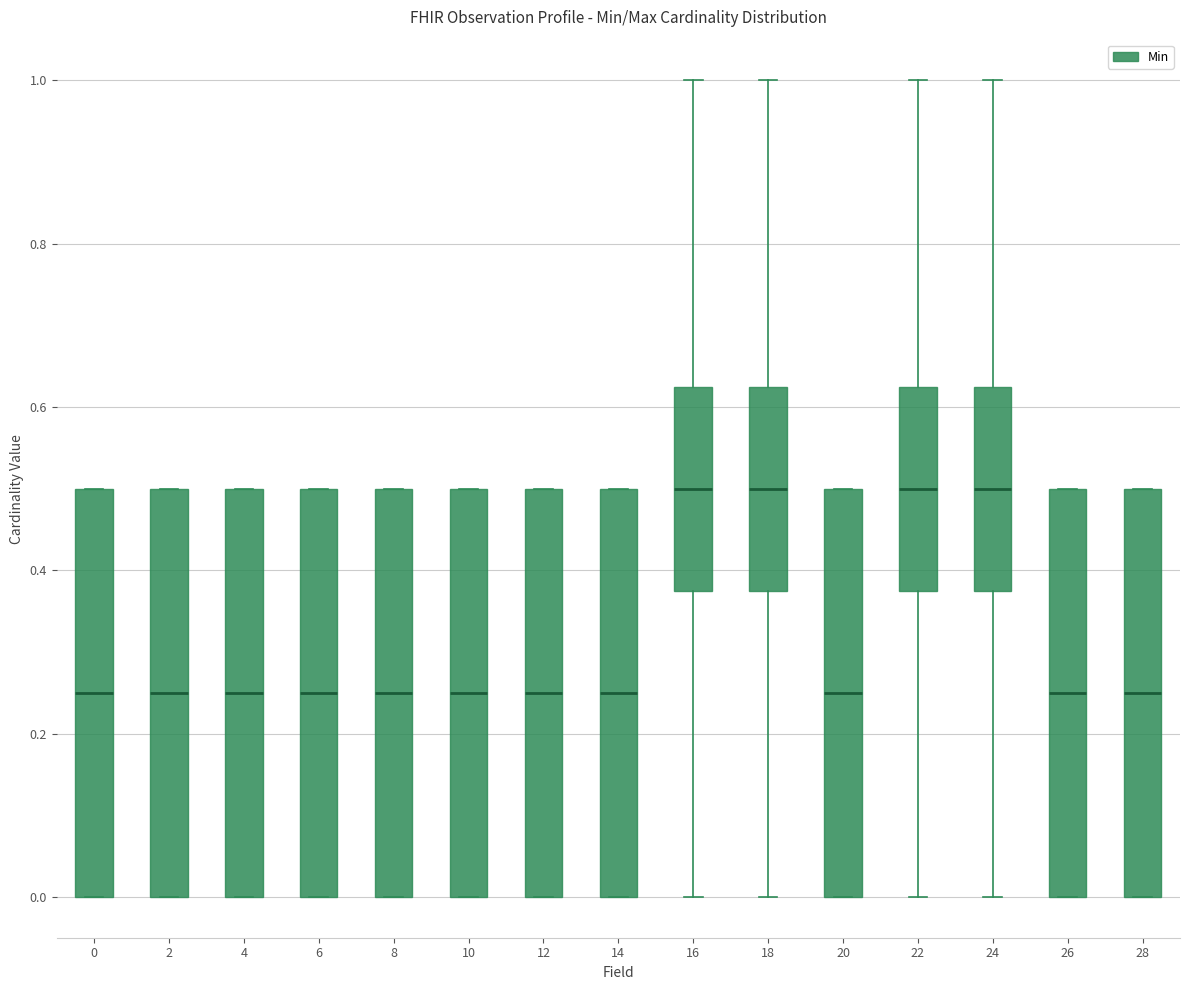

Reading left to right, read every box against the y-axis: the position of its median line, the range the box covers, and the ends of its whiskers. The values are not printed on the chart, so give them approximately, as read against the axis.

0: median 0.26, box 0.00 to 0.50, whiskers 0.00 to 0.50
2: median 0.26, box 0.00 to 0.50, whiskers 0.00 to 0.50
4: median 0.26, box 0.00 to 0.50, whiskers 0.00 to 0.50
6: median 0.26, box 0.00 to 0.50, whiskers 0.00 to 0.50
8: median 0.26, box 0.00 to 0.50, whiskers 0.00 to 0.50
10: median 0.26, box 0.00 to 0.50, whiskers 0.00 to 0.50
12: median 0.26, box 0.00 to 0.50, whiskers 0.00 to 0.50
14: median 0.26, box 0.00 to 0.50, whiskers 0.00 to 0.50
16: median 0.50, box 0.38 to 0.62, whiskers 0.00 to 1.00
18: median 0.50, box 0.38 to 0.62, whiskers 0.00 to 1.00
20: median 0.26, box 0.00 to 0.50, whiskers 0.00 to 0.50
22: median 0.50, box 0.38 to 0.62, whiskers 0.00 to 1.00
24: median 0.50, box 0.38 to 0.62, whiskers 0.00 to 1.00
26: median 0.26, box 0.00 to 0.50, whiskers 0.00 to 0.50
28: median 0.26, box 0.00 to 0.50, whiskers 0.00 to 0.50